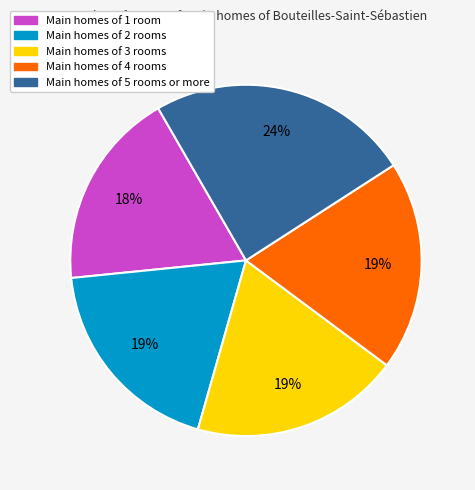

What is the ratio of the value at Main homes of 5 rooms or more to the value at Main homes of 4 rooms?

1.3